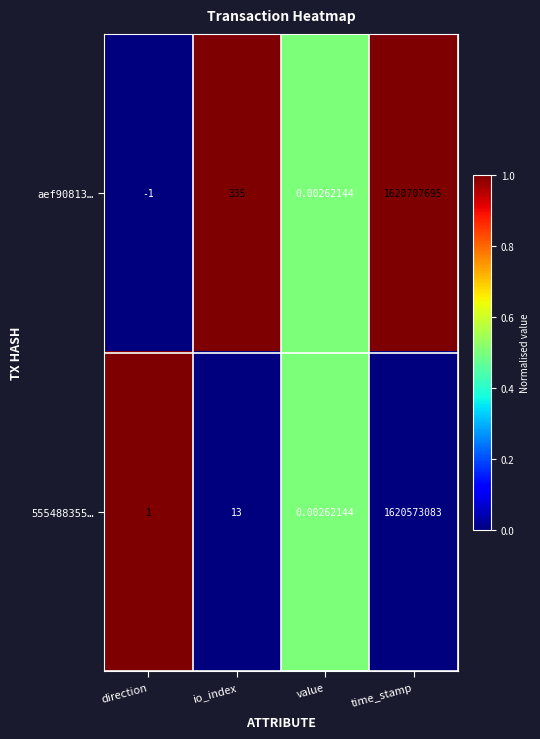

At which category is the sum across all series the highest?

time_stamp